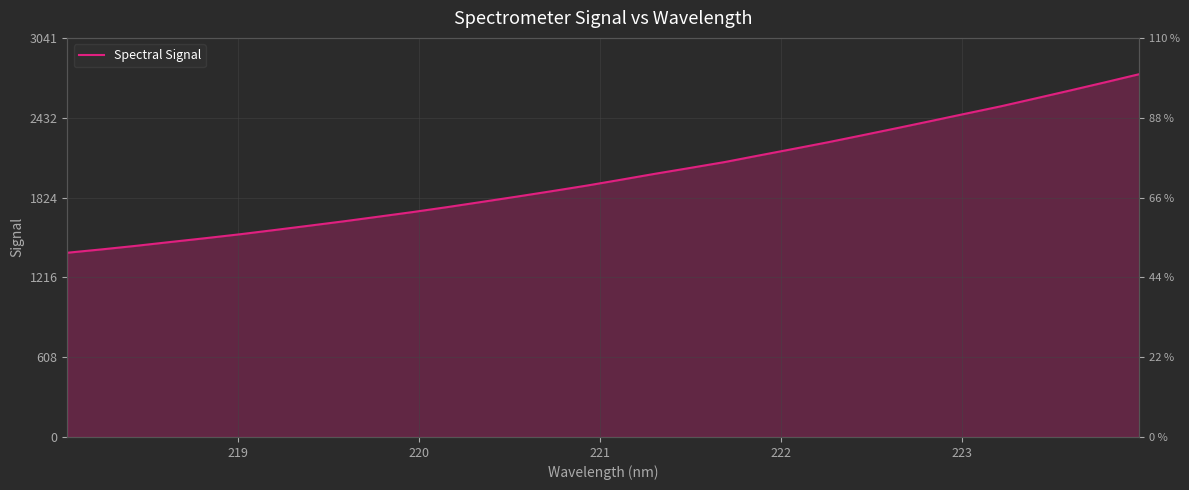

How many lines are shown in the chart?

1